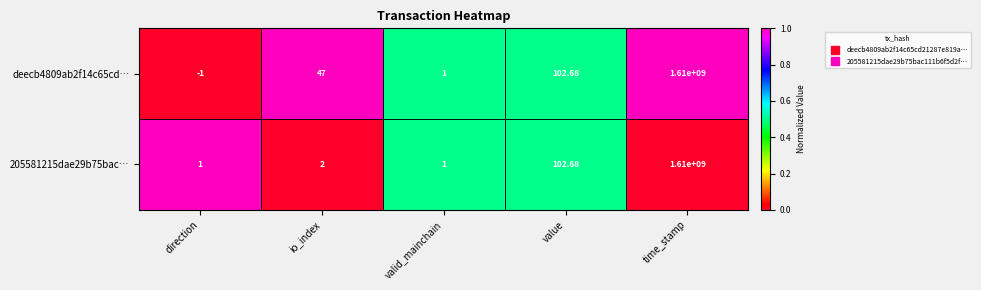

Which label corresponds to the largest value in the chart?

time_stamp